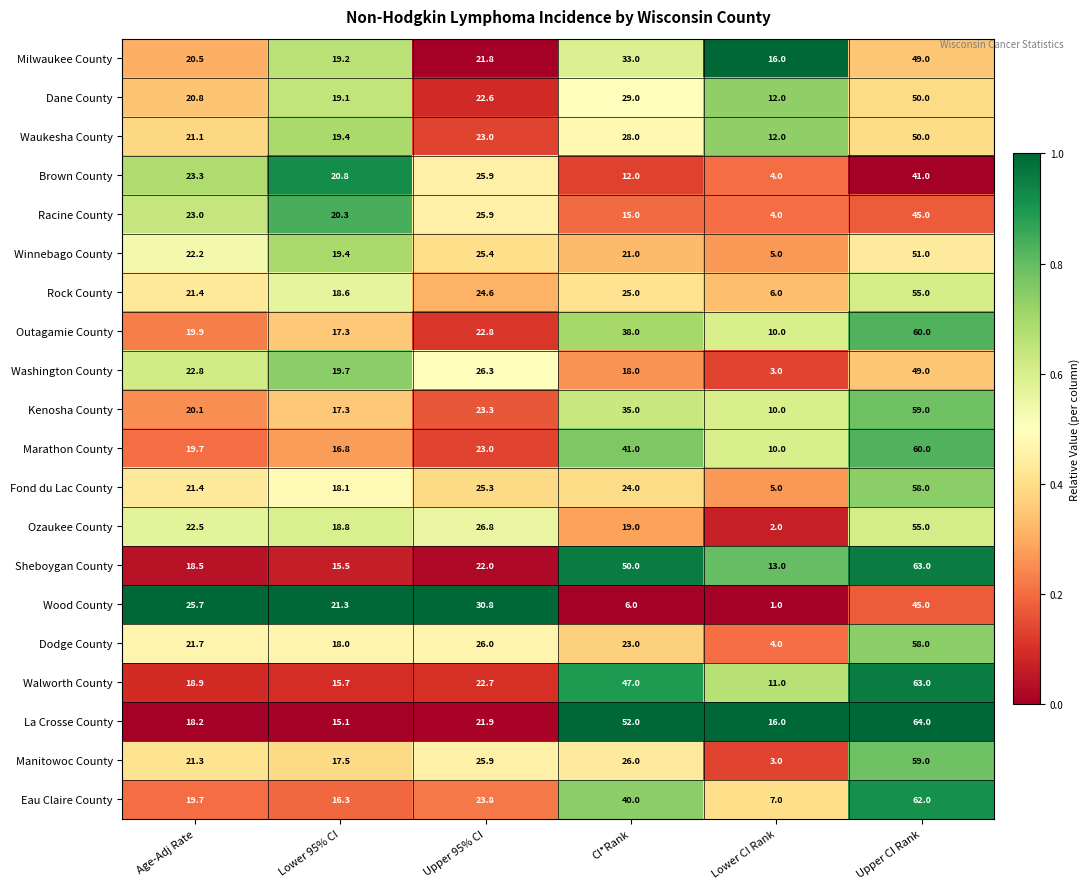

Rank the series at CI*Rank from highest to lowest value.

La Crosse County, Sheboygan County, Walworth County, Marathon County, Eau Claire County, Outagamie County, Kenosha County, Milwaukee County, Dane County, Waukesha County, Manitowoc County, Rock County, Fond du Lac County, Dodge County, Winnebago County, Ozaukee County, Washington County, Racine County, Brown County, Wood County